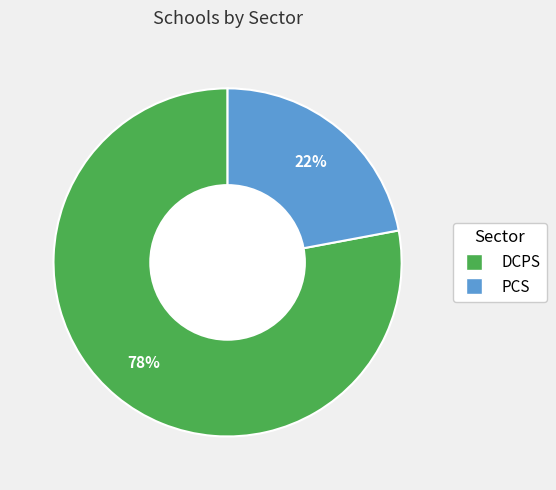

To the nearest percent, what is the difference between the DCPS and PCS slice percentages?

56%